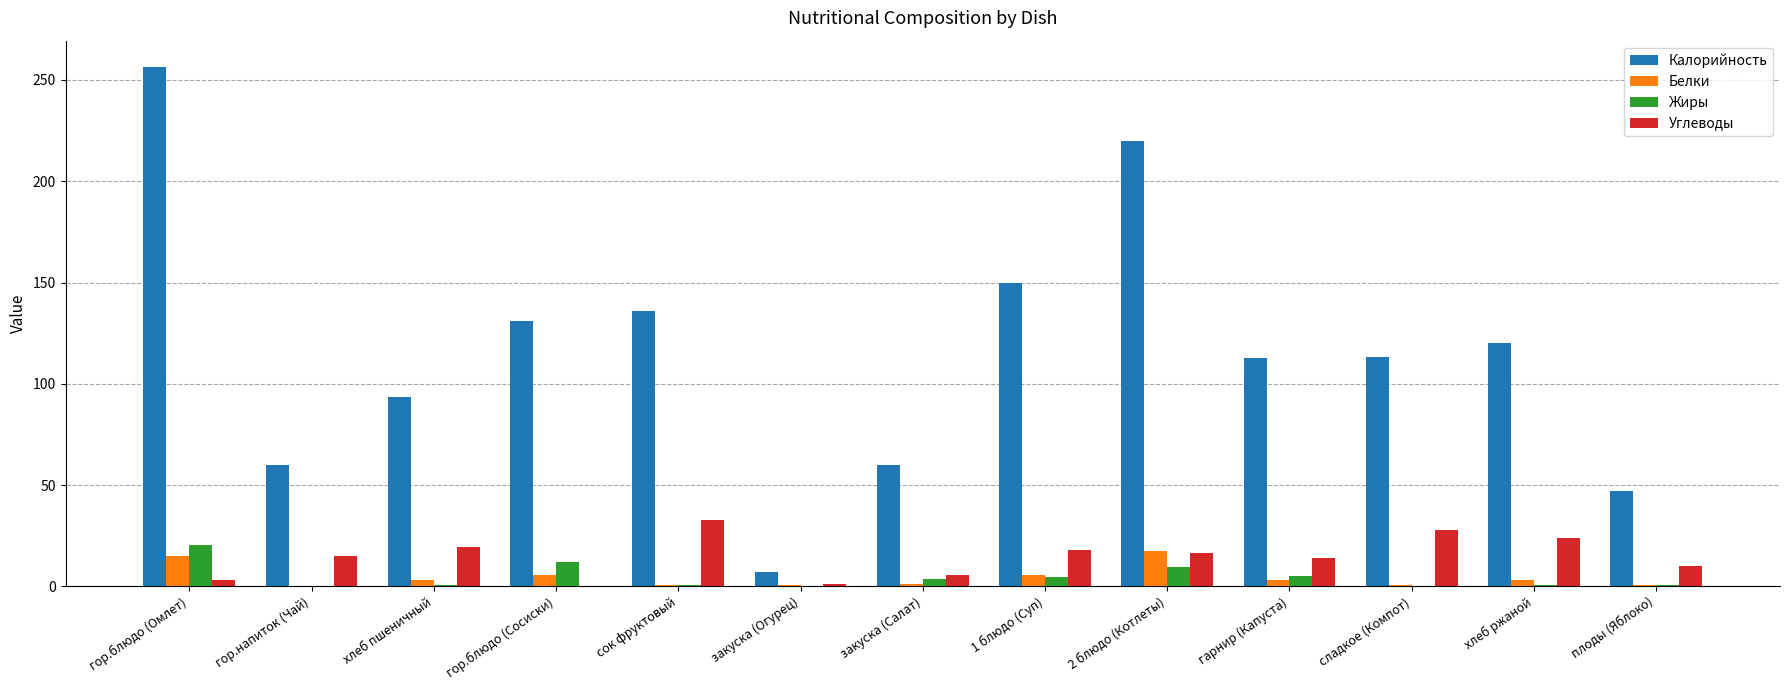

Count the number of categories in the chart.

13